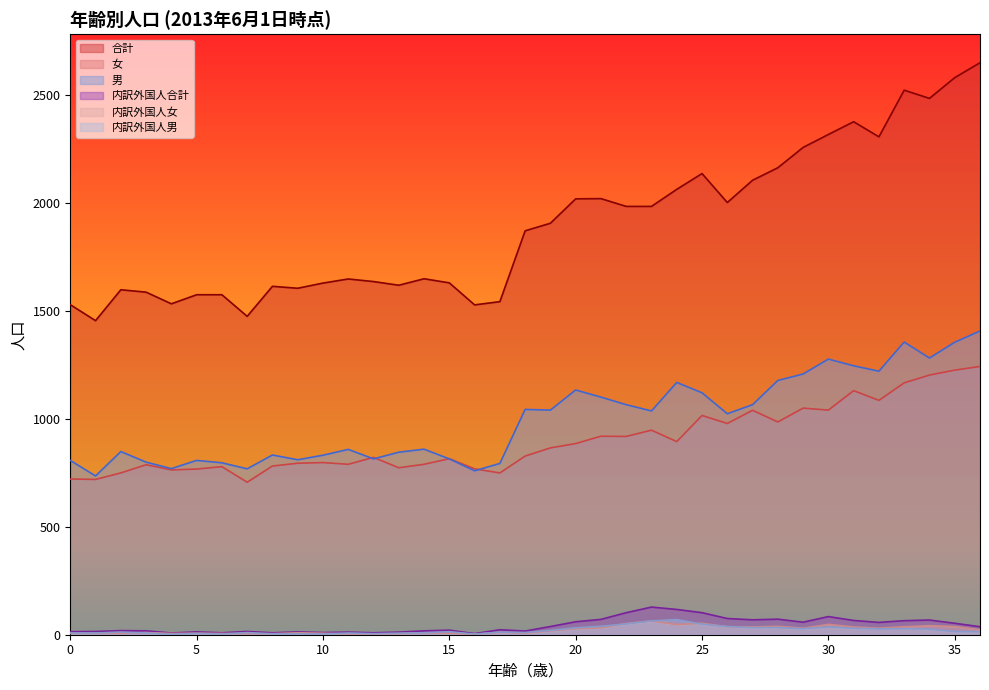

The 男 series shows 1637 at 19. True or false?

False